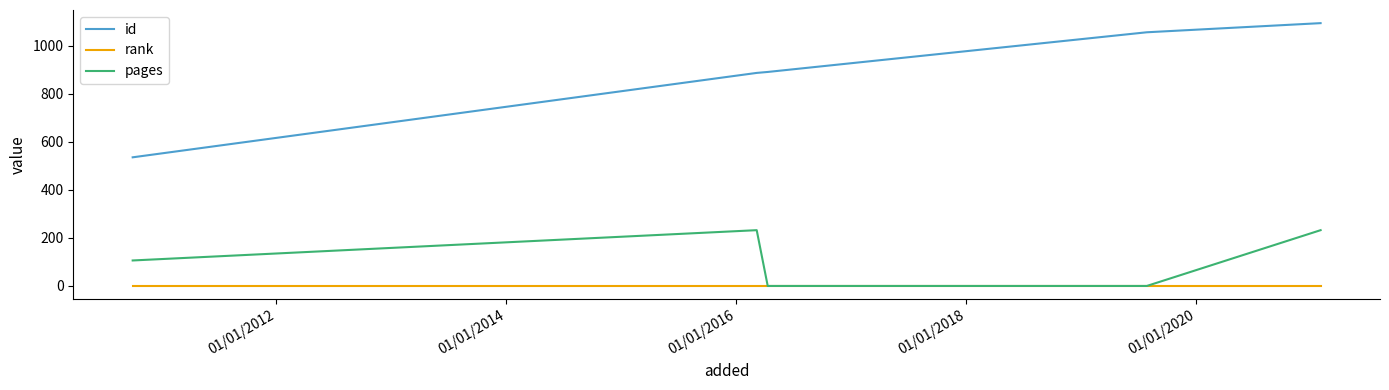

What is the greatest value displayed?

1093